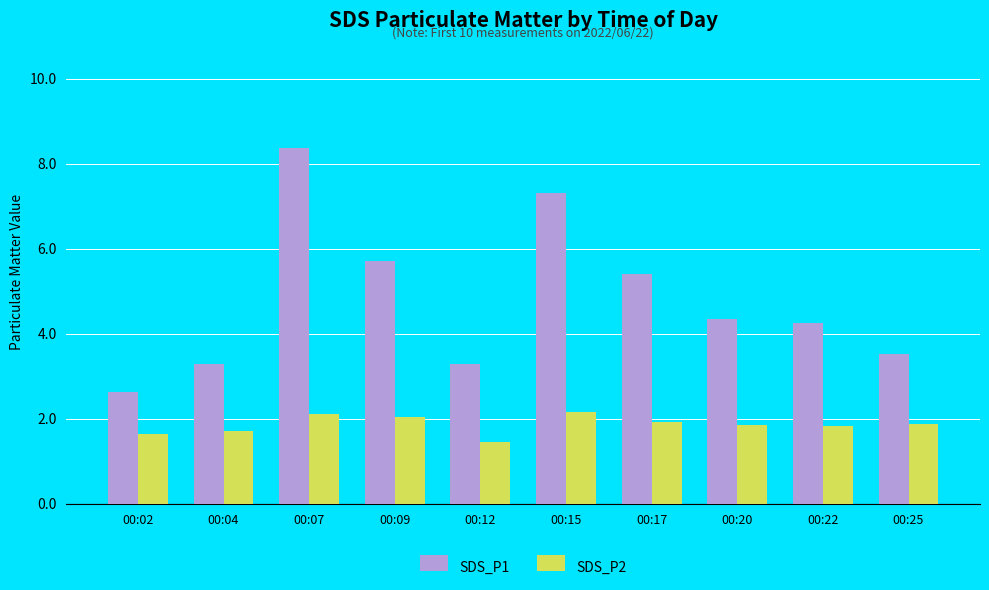

Is the value of SDS_P1 at 00:07 greater than the value of SDS_P2 at 00:07?

Yes